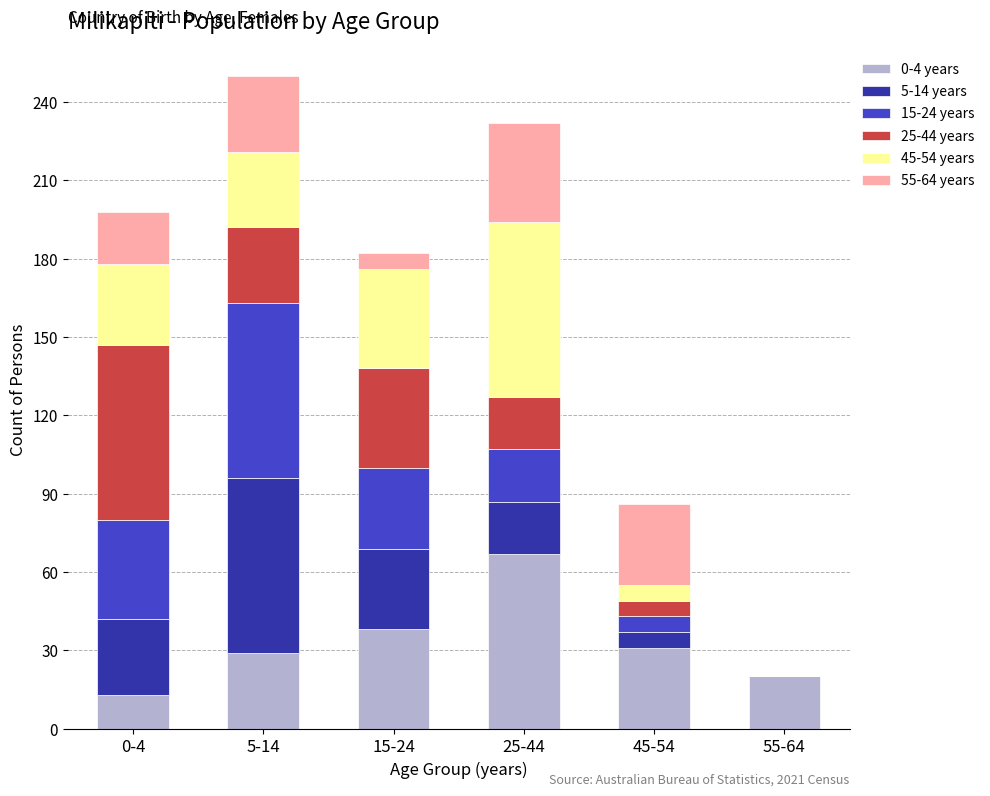

Does the chart contain stacked bars?

Yes